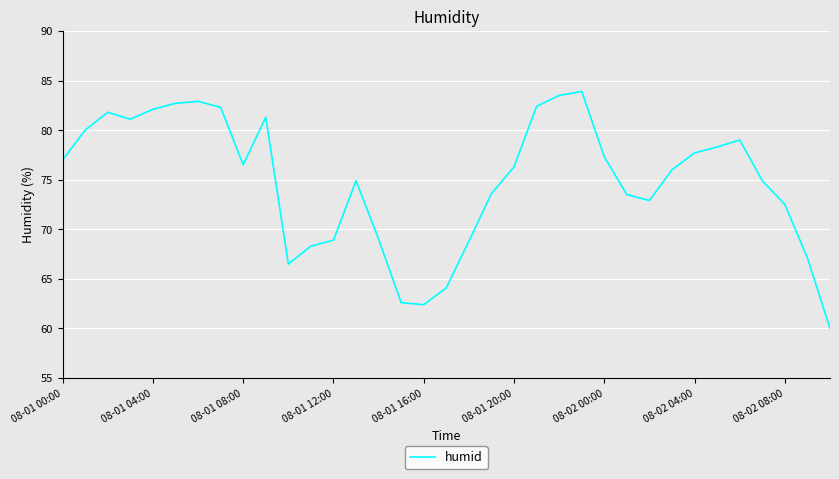

What is the difference between the maximum and minimum values?

23.9